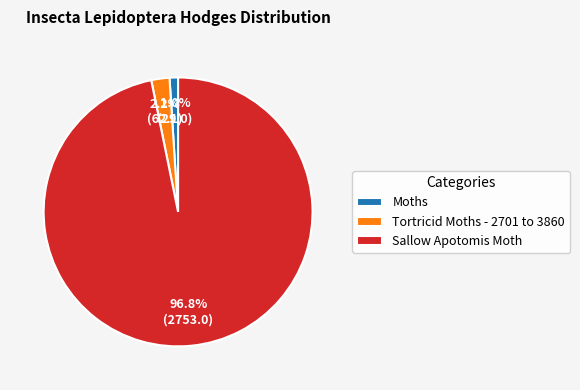

What percentage do Tortricid Moths - 2701 to 3860 and Sallow Apotomis Moth together represent?

99.0%